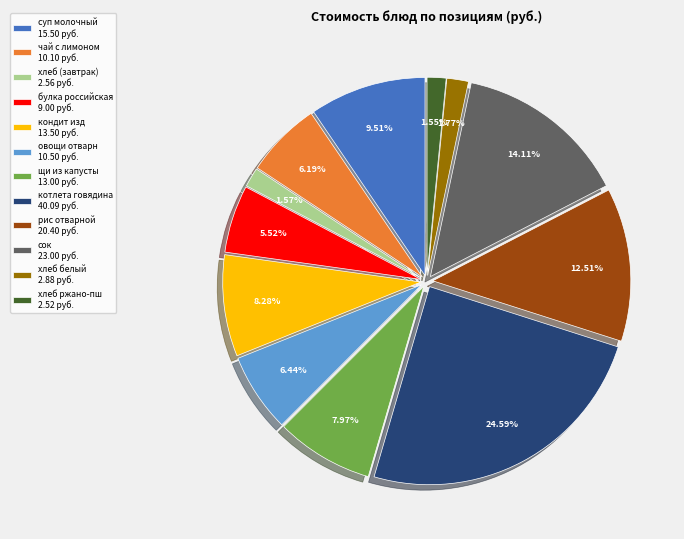

Approximately how many times larger is the value at булка российская 9.00 руб. compared to хлеб ржано-пш 2.52 руб.?

3.6